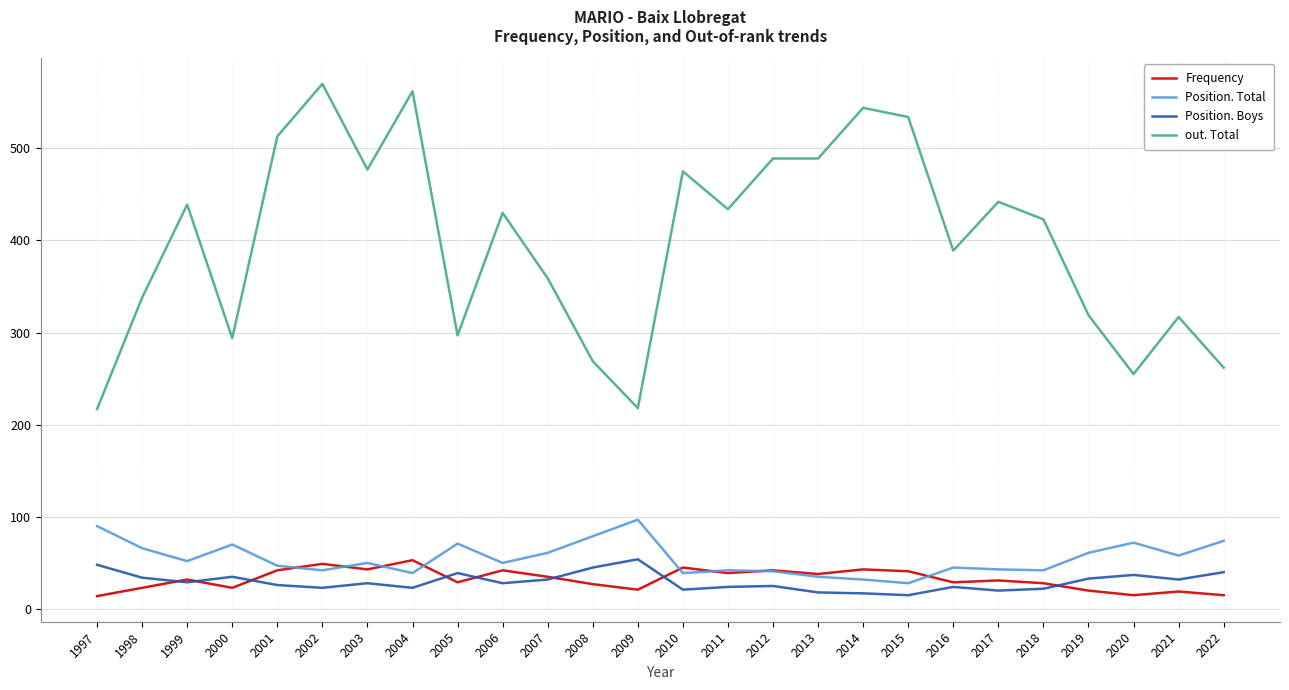

What is the lowest value of the Position. Boys series?

15